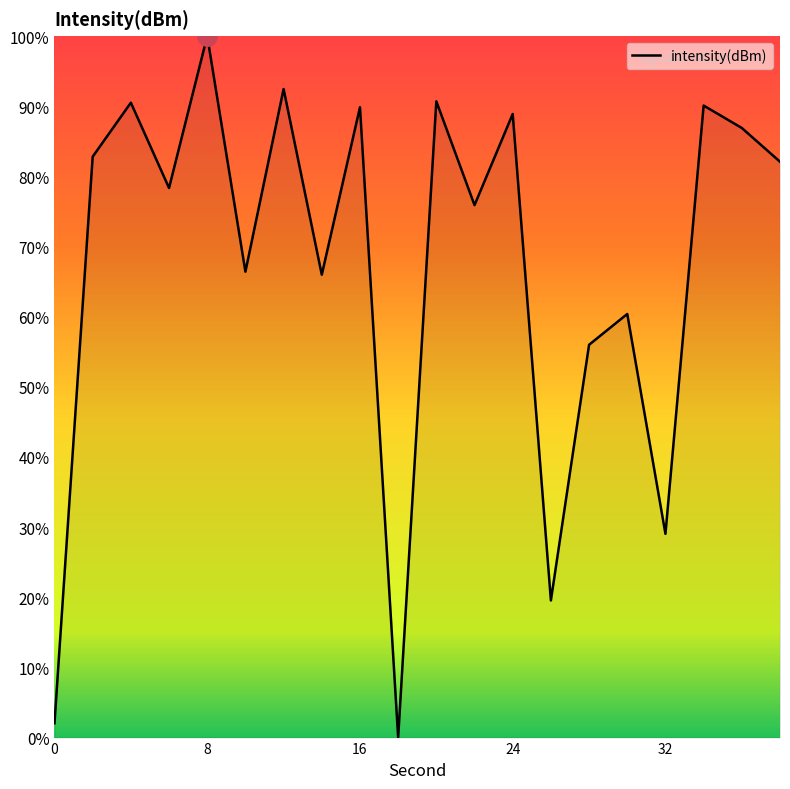

Where does the data first go above -128?

16